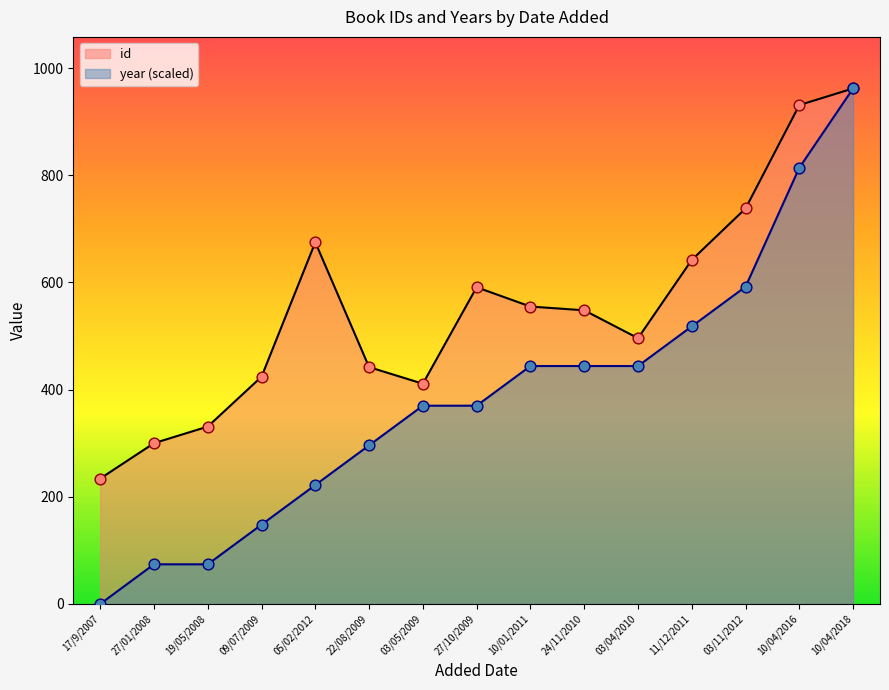

What are all the series names shown in the legend?

id, year (scaled)